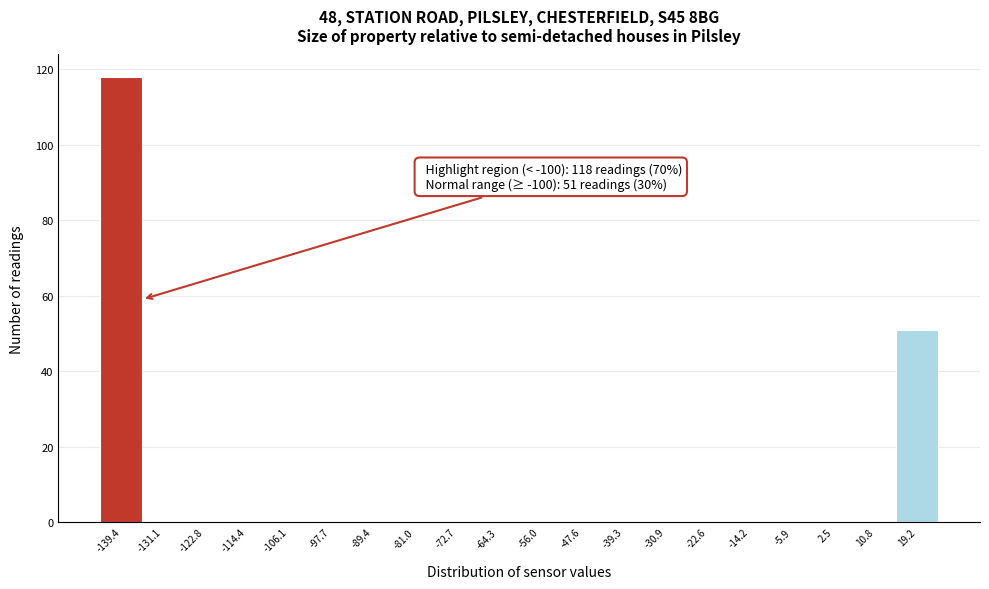

Which range on the x-axis has the tallest bar?

-144 to -135